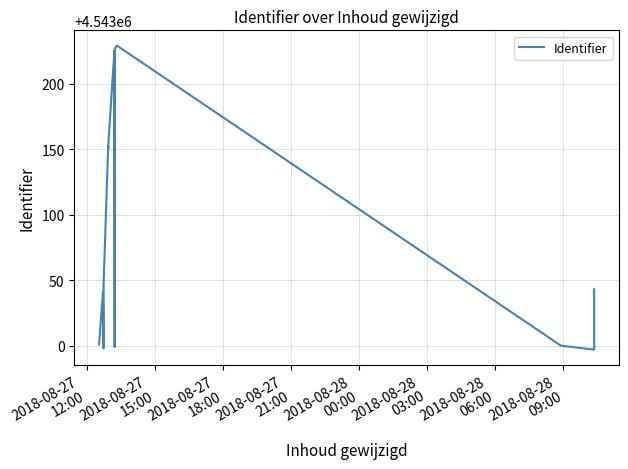

How many categories are shown in the chart?

16